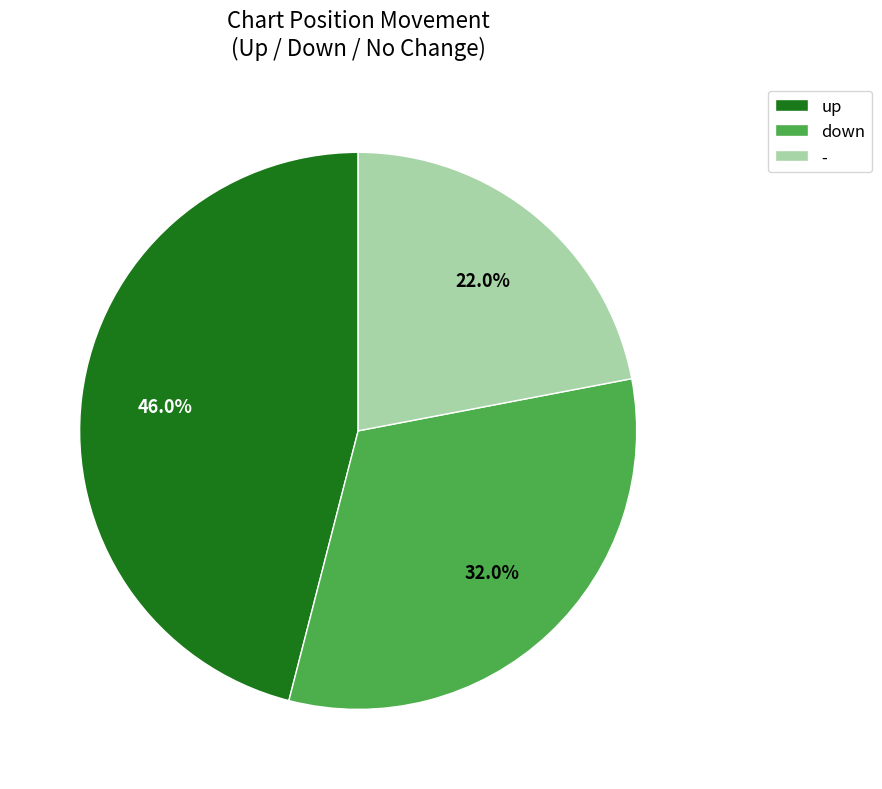

What is the total percentage of down and up?

78.0%